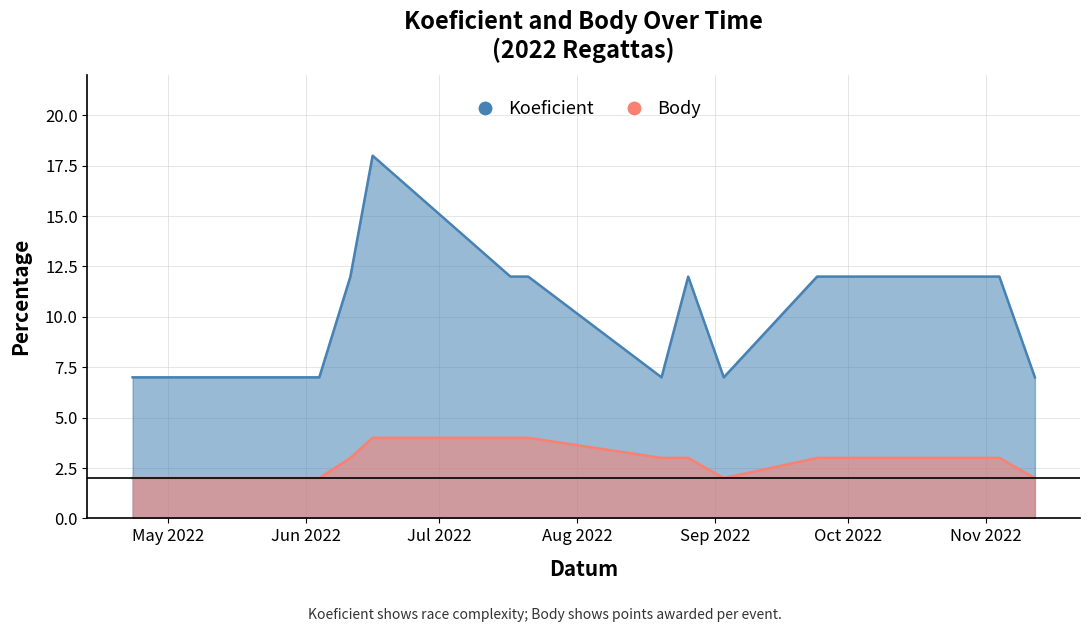

At which label does Body first exceed 3?

2022-06-16